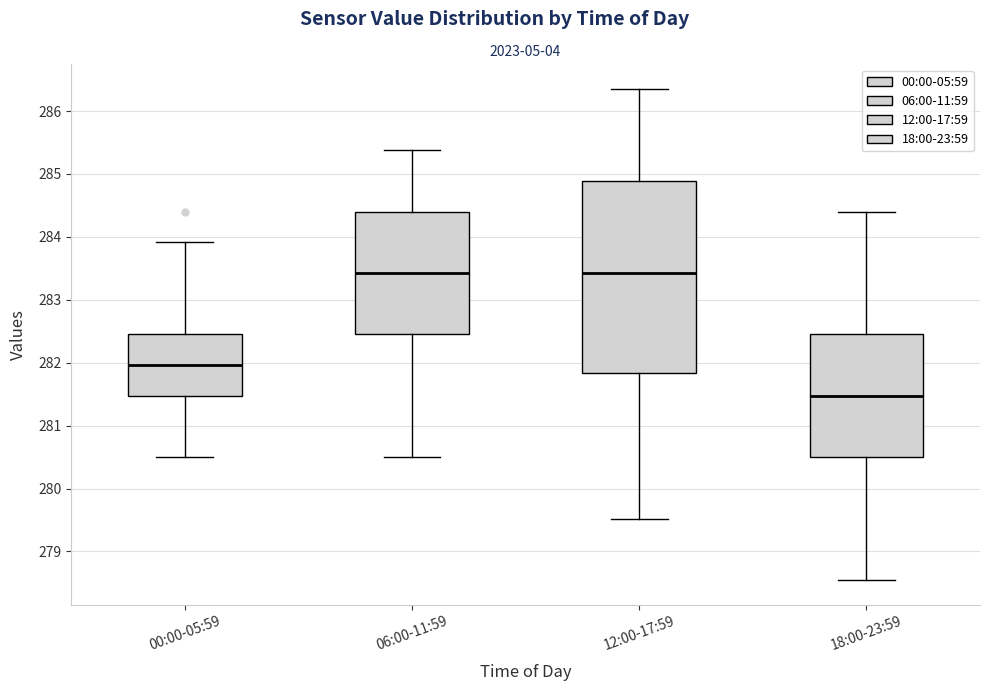

Reading left to right, read every box against the y-axis: the position of its median line, the range the box covers, and the ends of its whiskers. The values are not printed on the chart, so give them approximately, as read against the axis.

00:00-05:59: median 282.0, box 281.5 to 282.4, whiskers 280.5 to 283.9
06:00-11:59: median 283.4, box 282.4 to 284.4, whiskers 280.5 to 285.4
12:00-17:59: median 283.4, box 281.8 to 284.9, whiskers 279.5 to 286.4
18:00-23:59: median 281.5, box 280.5 to 282.4, whiskers 278.5 to 284.4